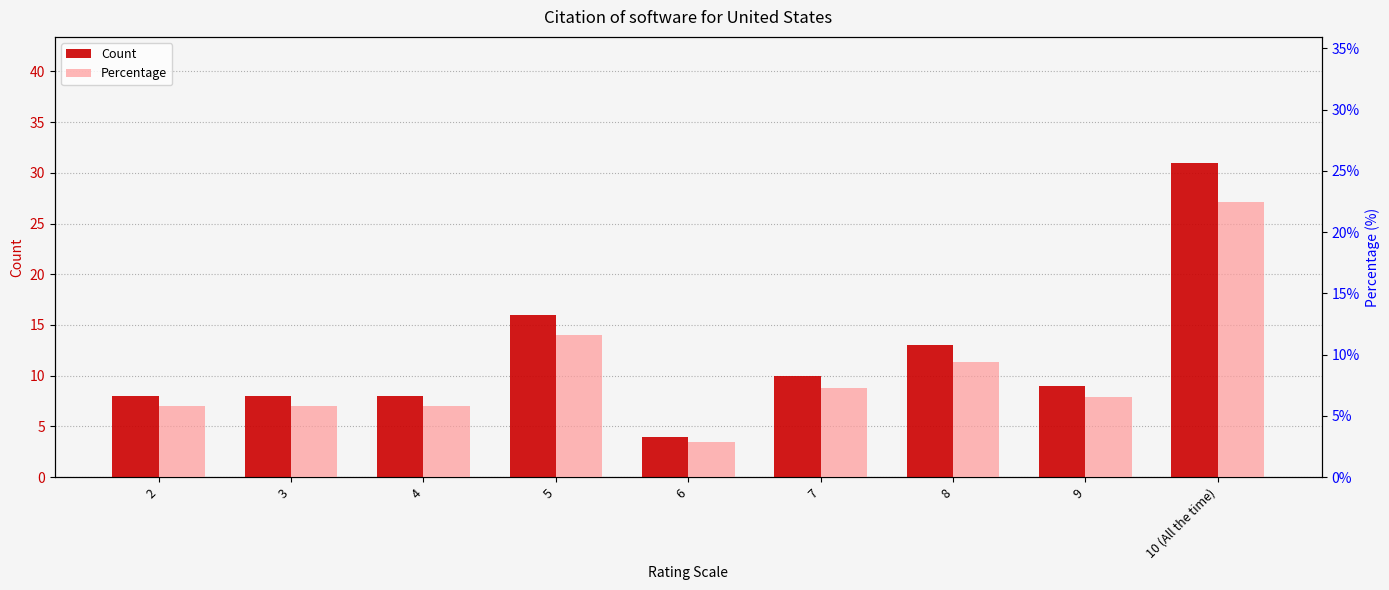

At how many categories does at least one series exceed 13?

2